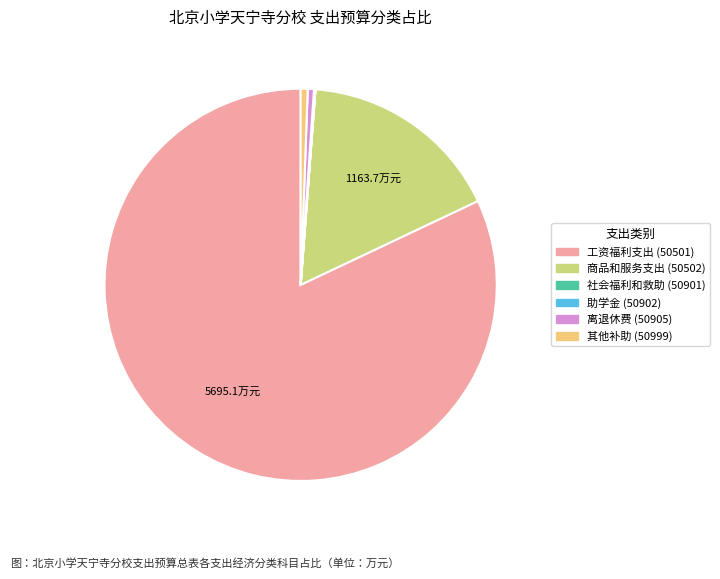

Is it true that 离退休费 (50905) is 11% of the pie?

False